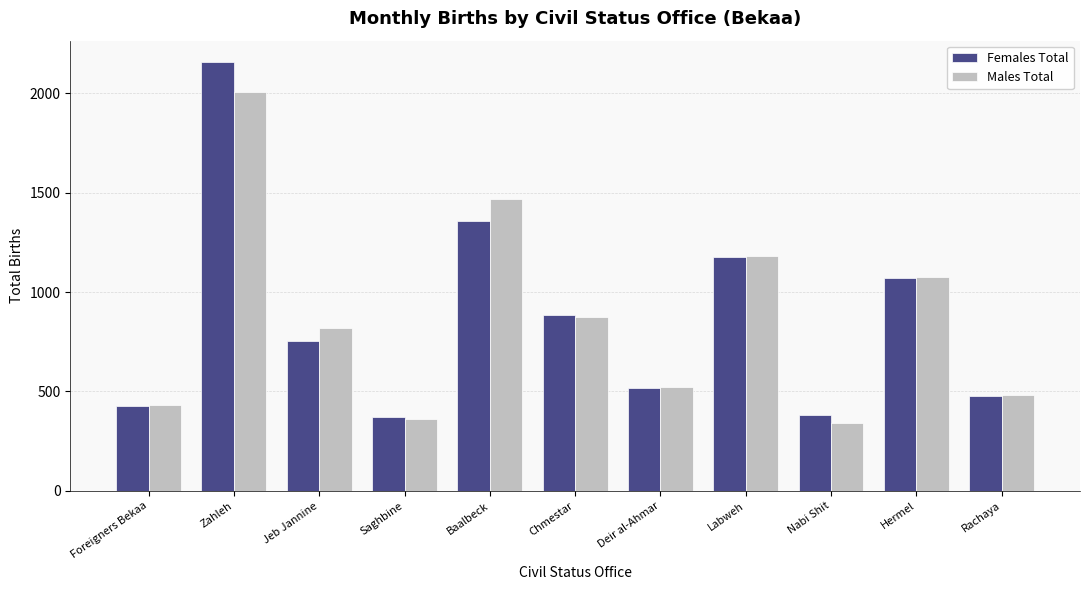

What is the label of the 3rd bar from the right?

Nabi Shit